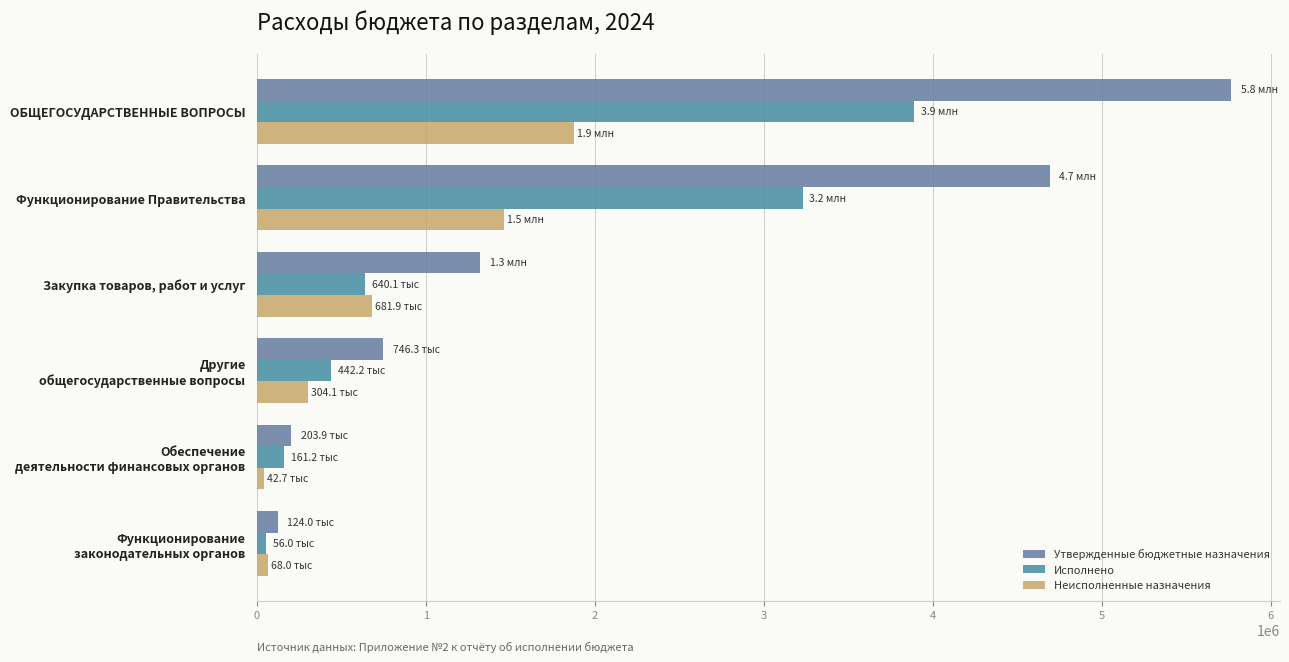

How many values in the Неисполненные назначения series are below 681880?

3